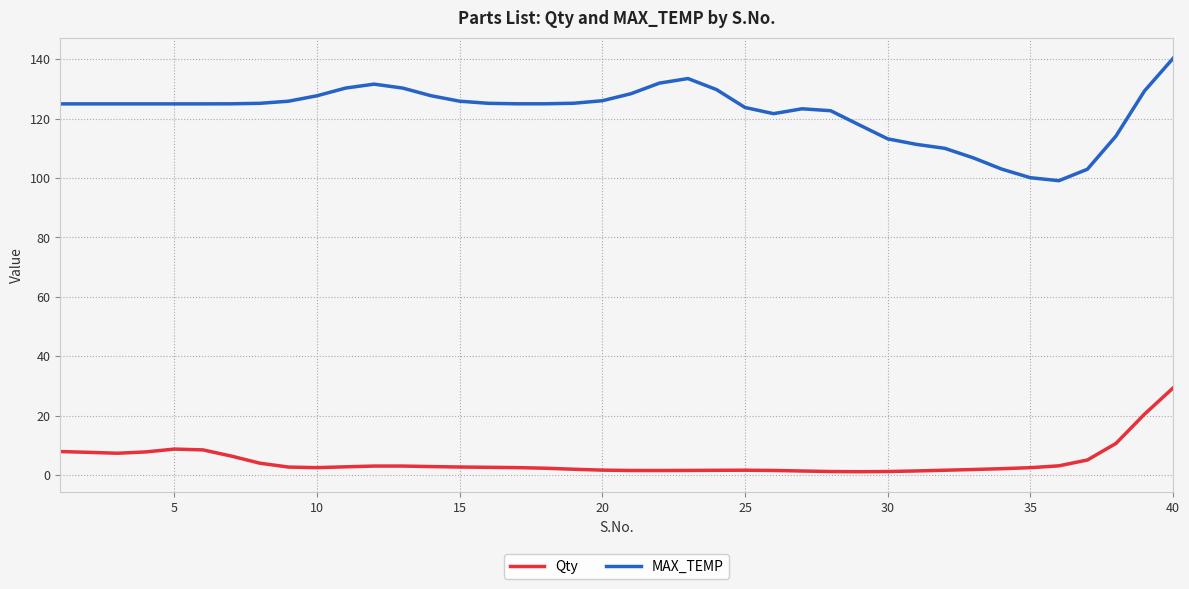

What are all the series names shown in the legend?

Qty, MAX_TEMP